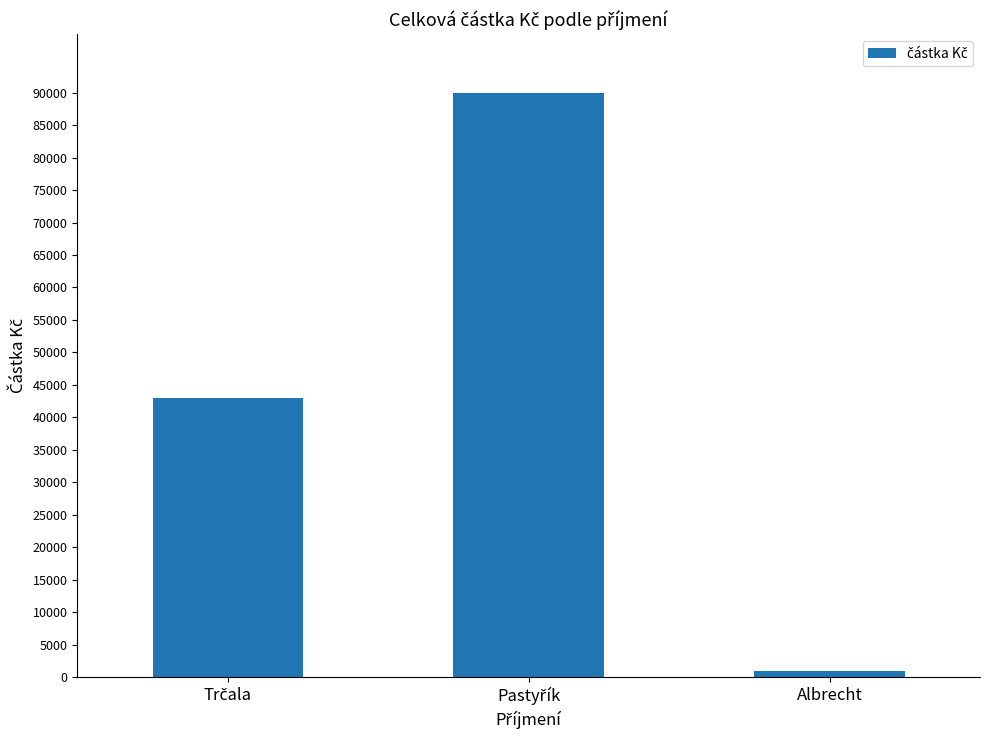

What is the difference between the maximum and minimum values?

89000